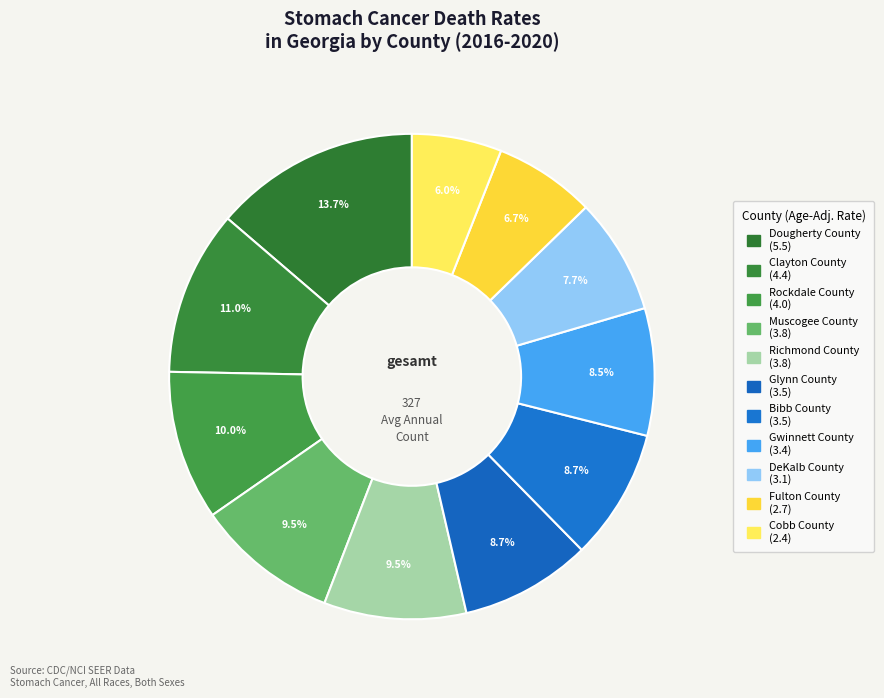

True or false: Dougherty County accounts for 25% of the total.

False